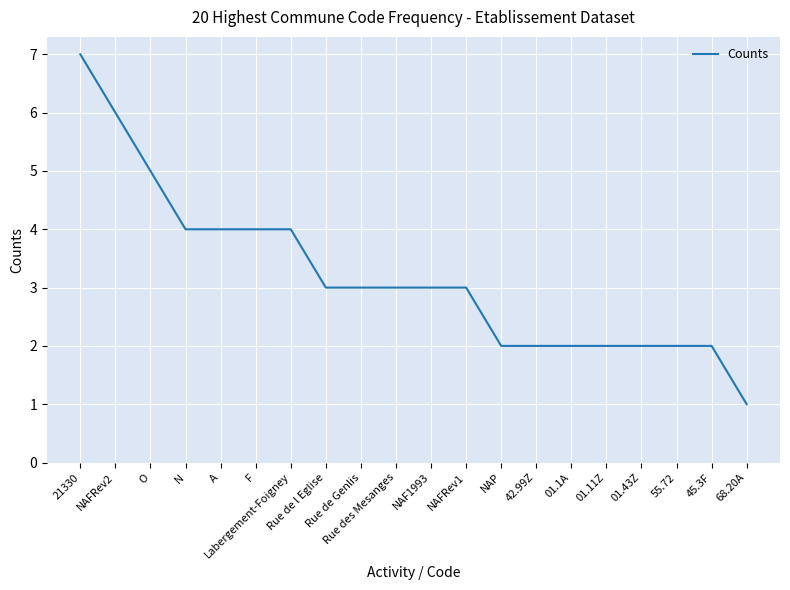

The chart shows a value of 4 at F. True or false?

True